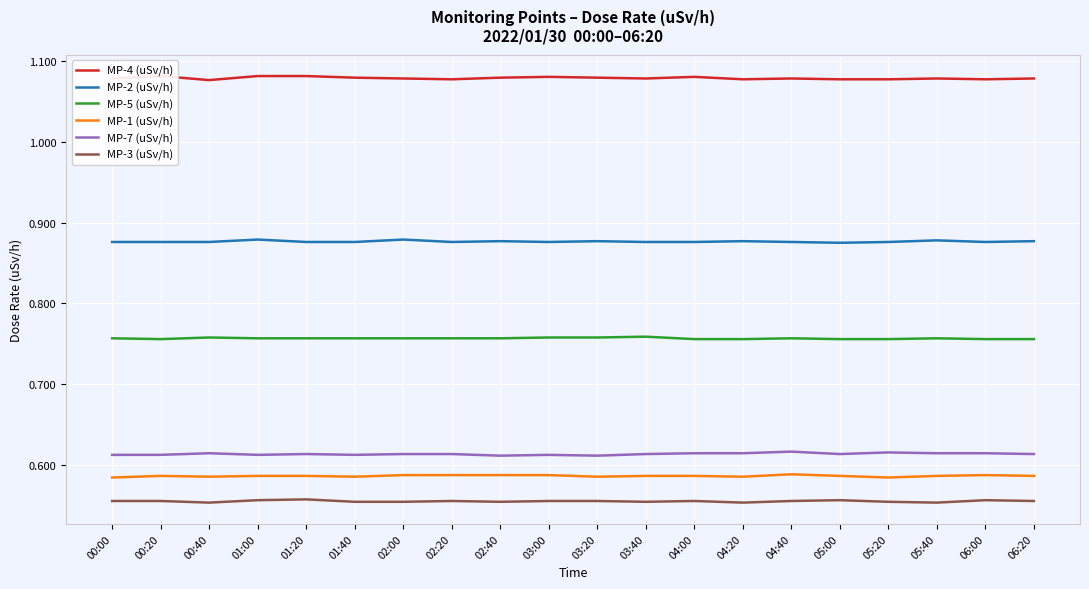

True or false: MP-7 (uSv/h) and MP-2 (uSv/h) intersect in this chart.

False